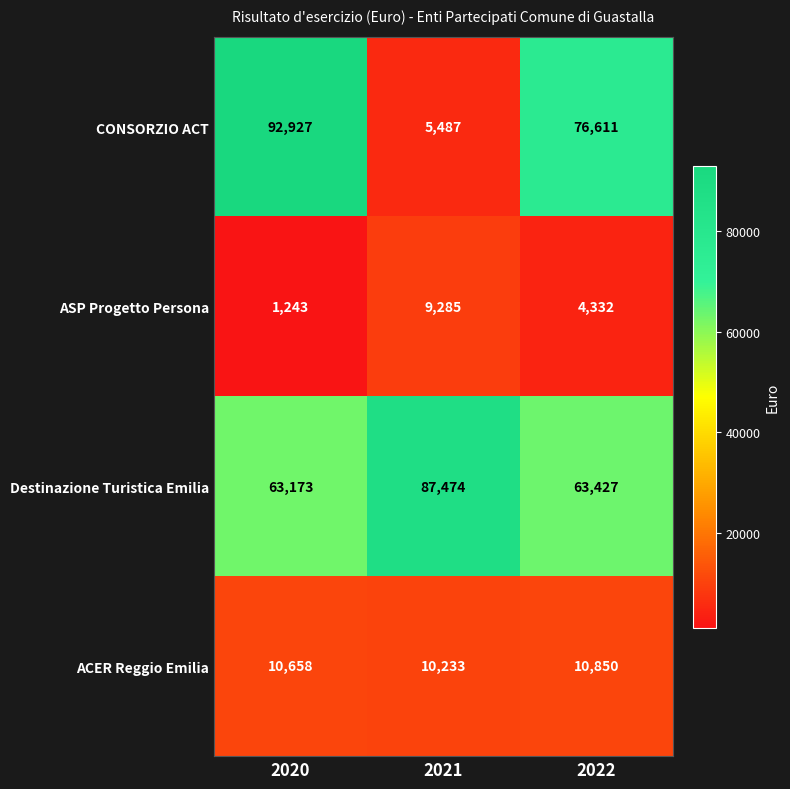

Reading left to right, extract all data points from this chart.

CONSORZIO ACT: 92927	5487	76611
ASP Progetto Persona: 1243	9285	4332
Destinazione Turistica Emilia: 63173	87474	63427
ACER Reggio Emilia: 10658	10233	10850